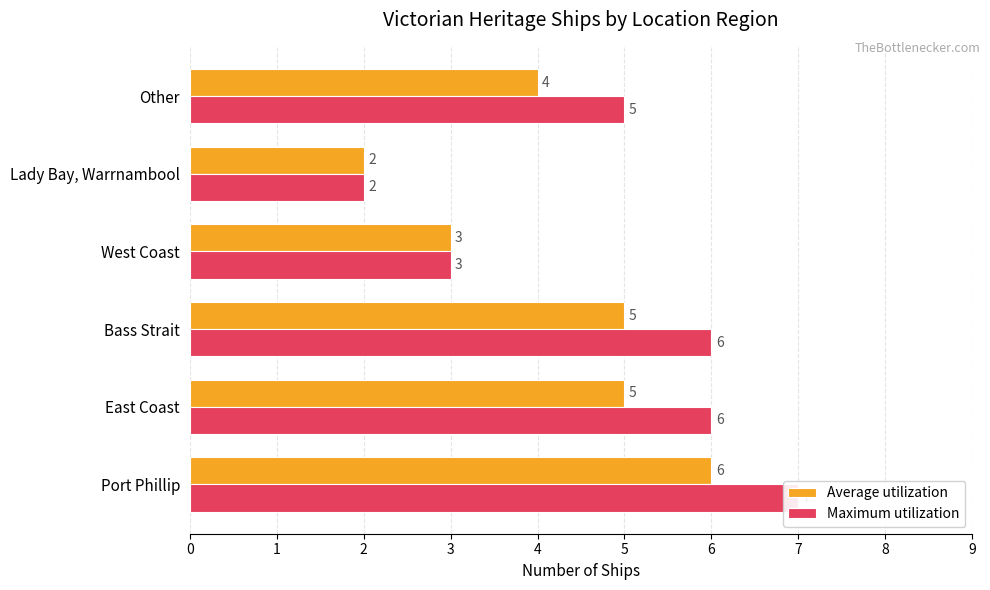

Count the Average utilization values in the range 3 to 5.

4